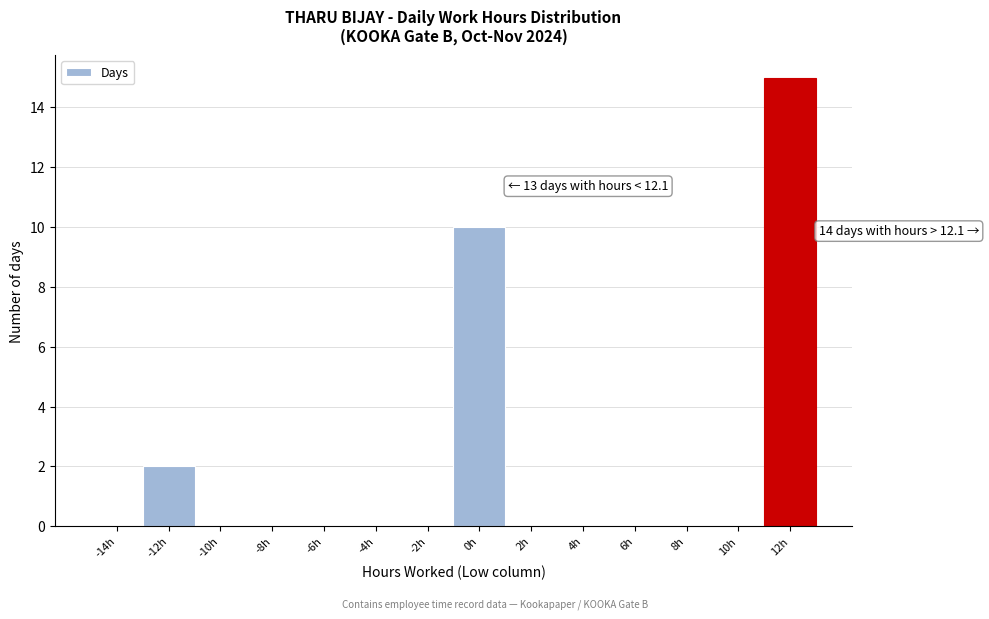

Reading left to right, extract all data points from this chart.

-14h=0	-12h=2	-10h=0	-8h=0	-6h=0	-4h=0	-2h=0	0h=10	2h=0	4h=0	6h=0	8h=0	10h=0	12h=15